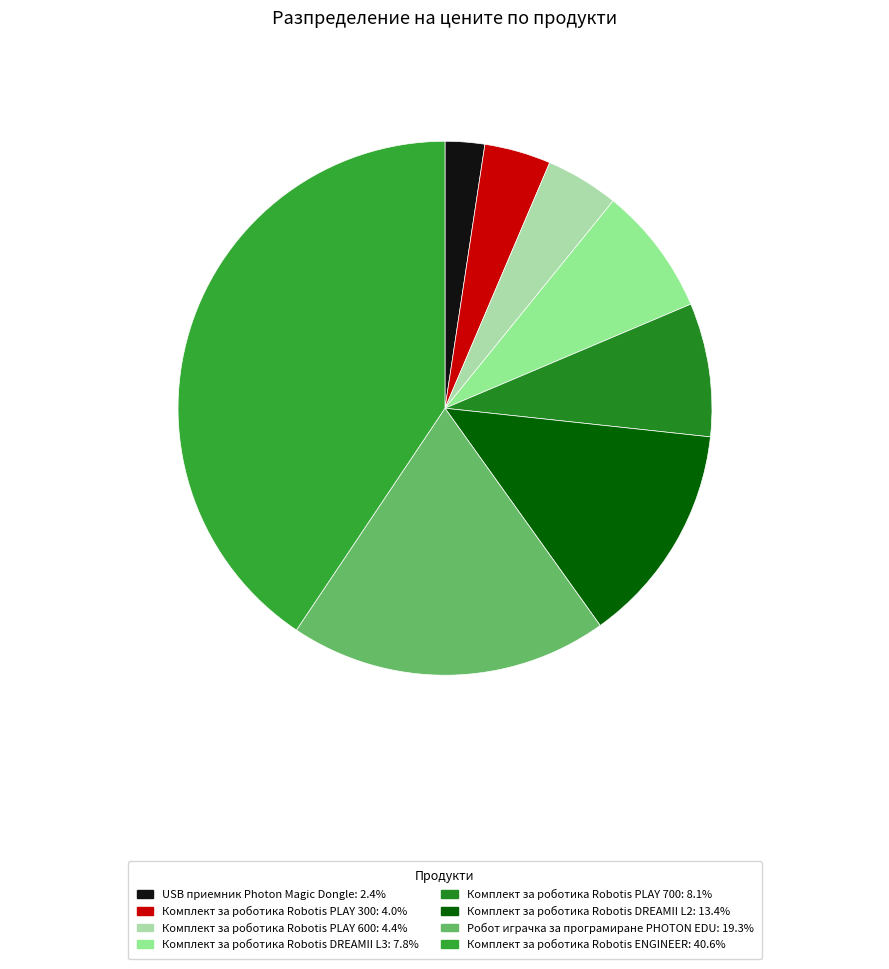

Count the number of slices in the pie.

8